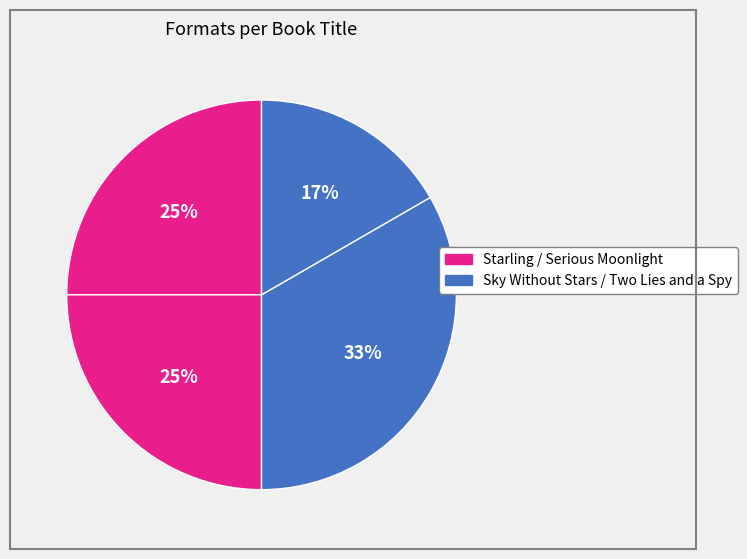

Count the number of slices in the pie.

4